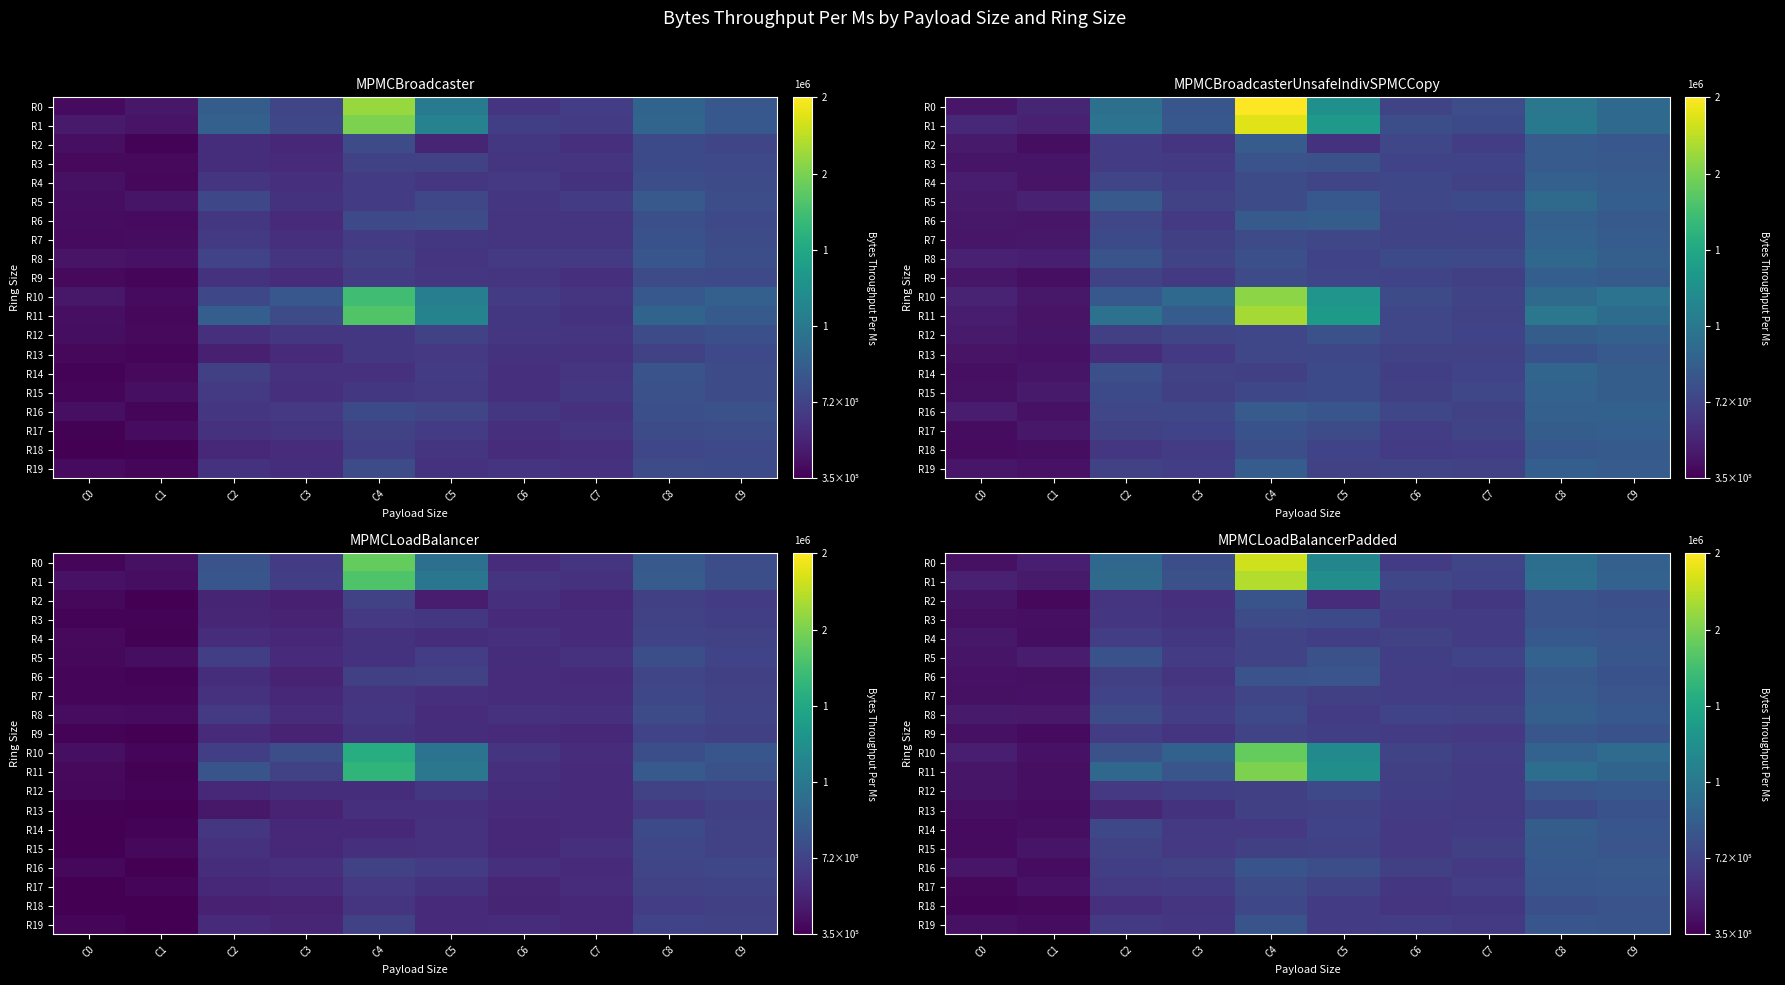

At which label does R8 reach its peak?

C8